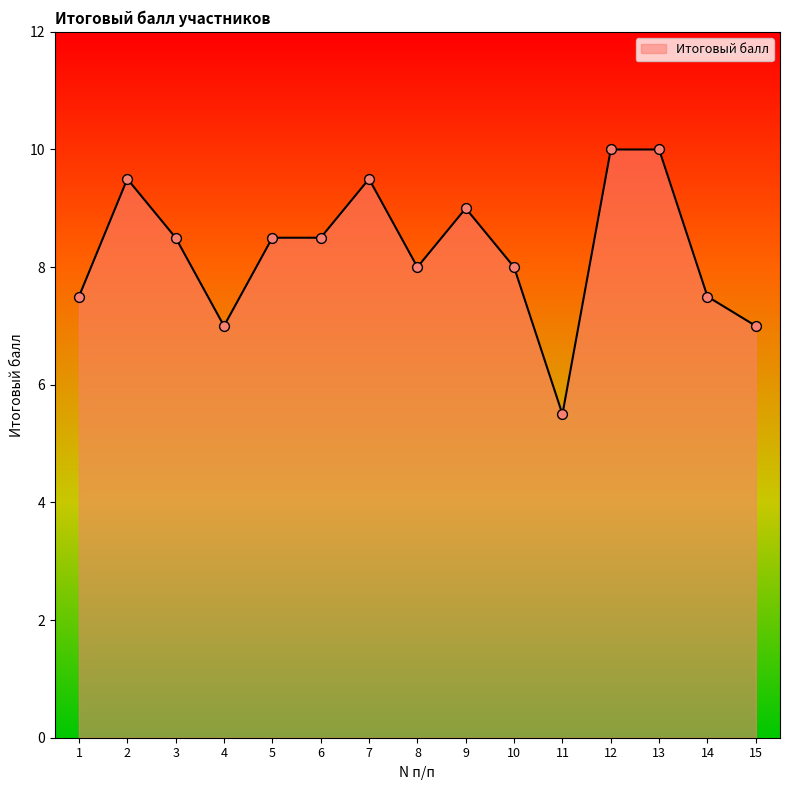

What is the change in value from 5 to 13?

+1.5